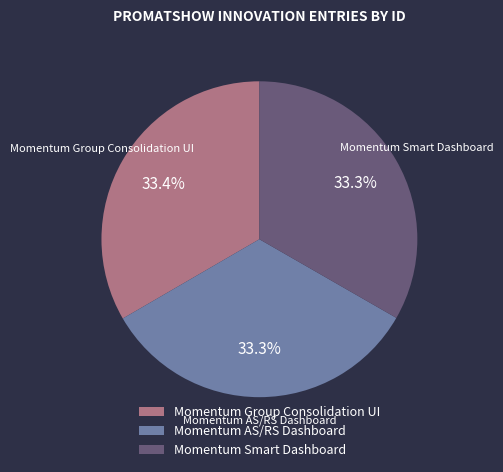

To the nearest percent, what percentage of the pie is Momentum AS/RS Dashboard?

33%